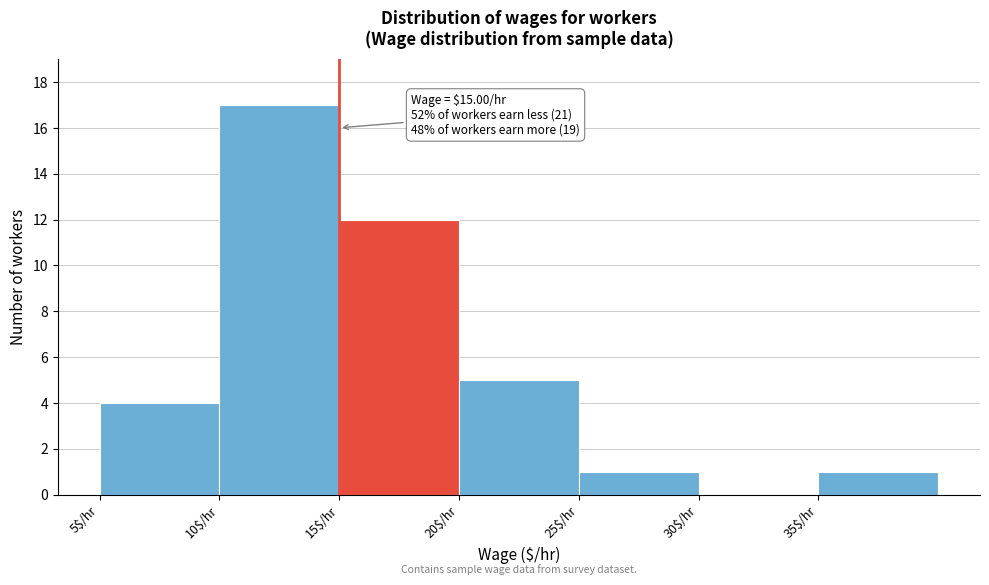

Over which range of the x-axis is the bar tallest?

10 to 15